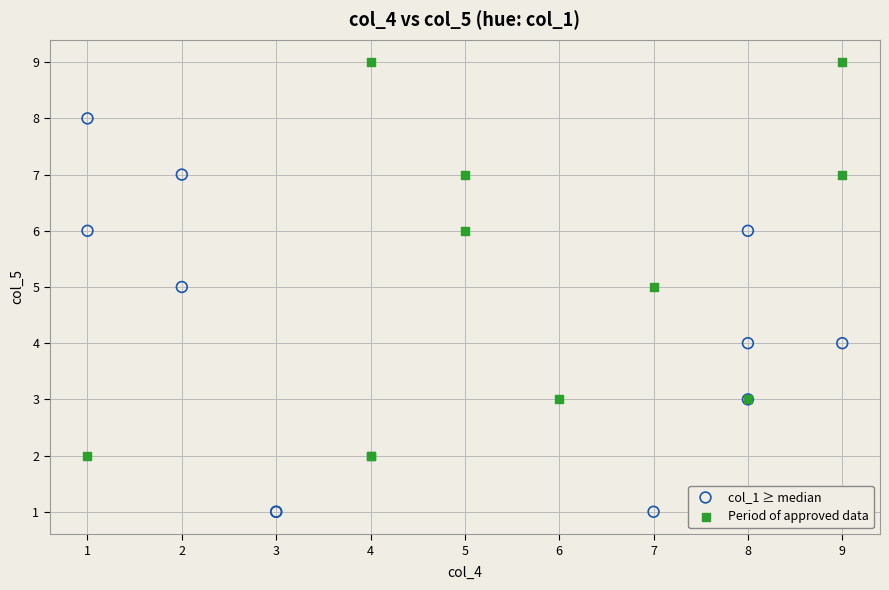

What are all the series names shown in the legend?

col_1 ≥ median, Period of approved data